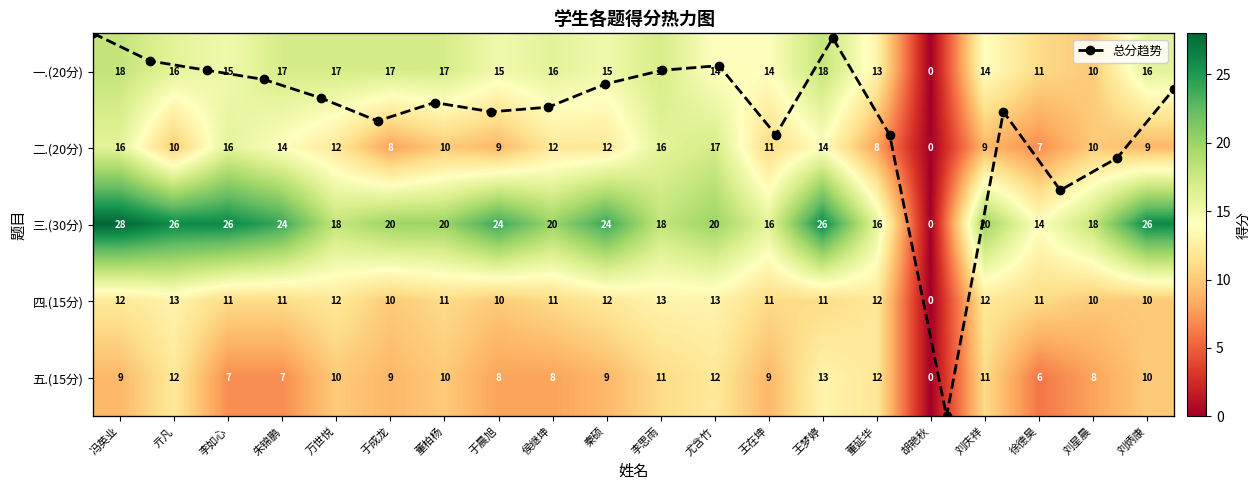

How many data points in 四.(15分) are less than 11?

5